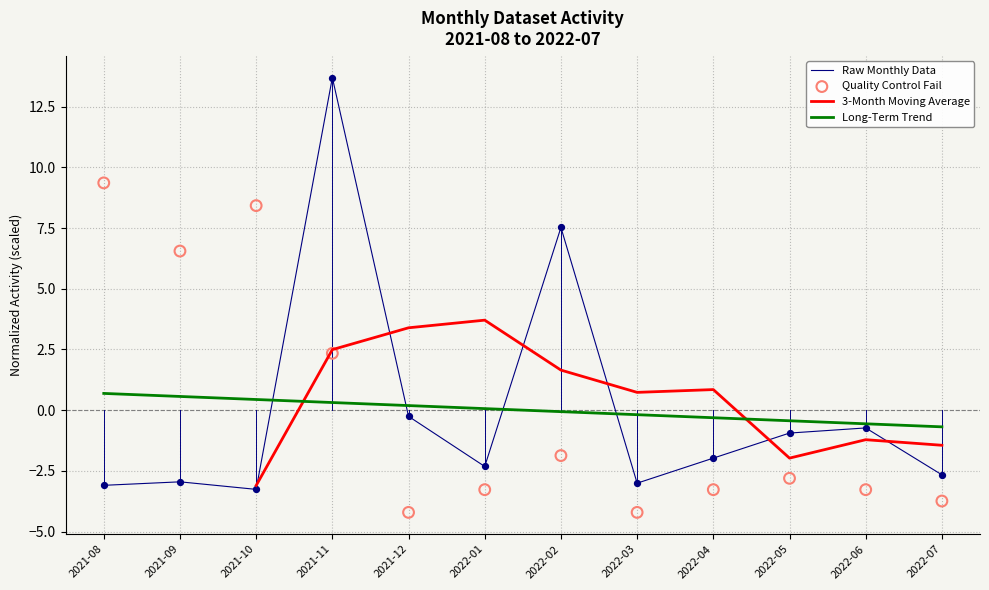

At which category is the sum across all series the highest?

2021-11